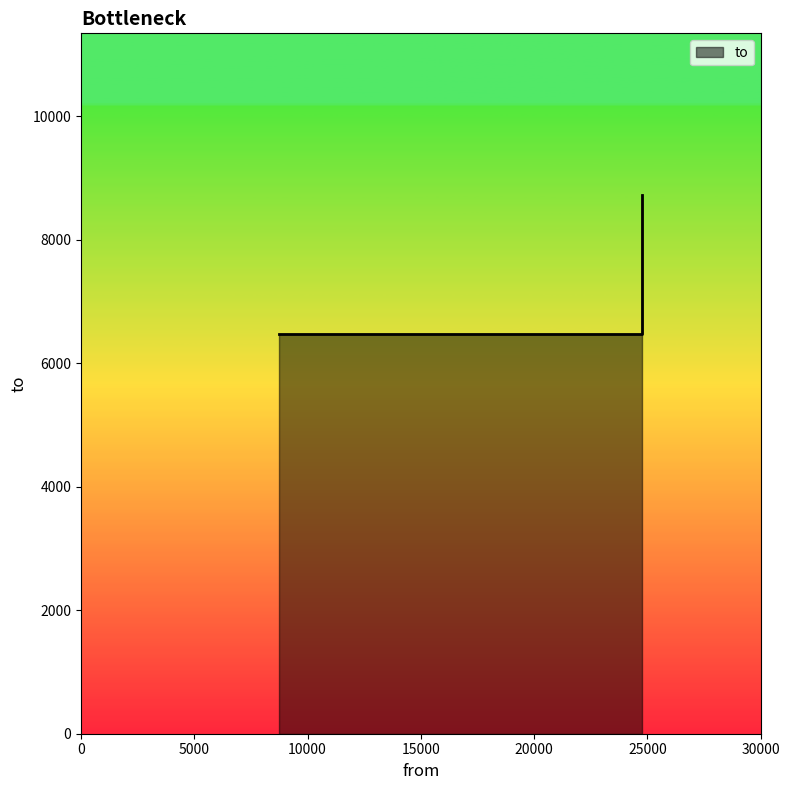

Count the number of categories in the chart.

3